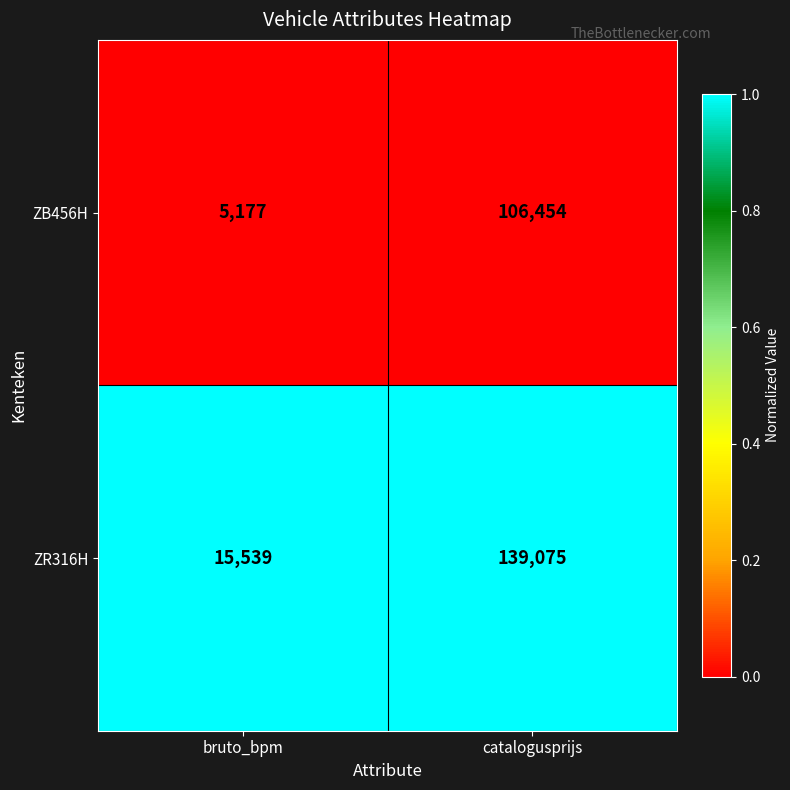

Reading right to left, what are all the values shown in this chart?

ZB456H: catalogusprijs=106454	bruto_bpm=5177
ZR316H: catalogusprijs=139075	bruto_bpm=15539